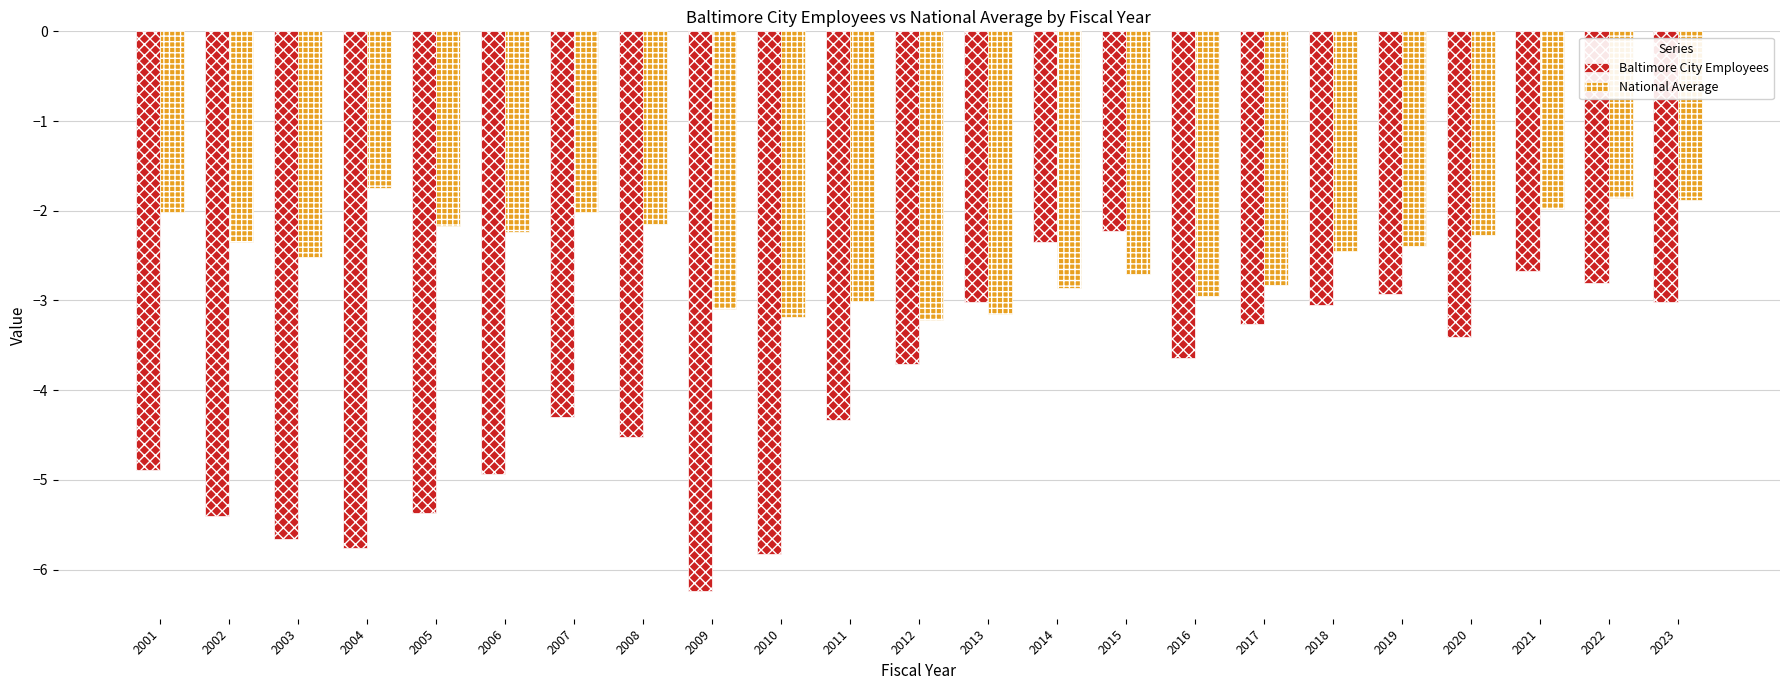

List the series in order of their peak value, highest first.

National Average, Baltimore City Employees